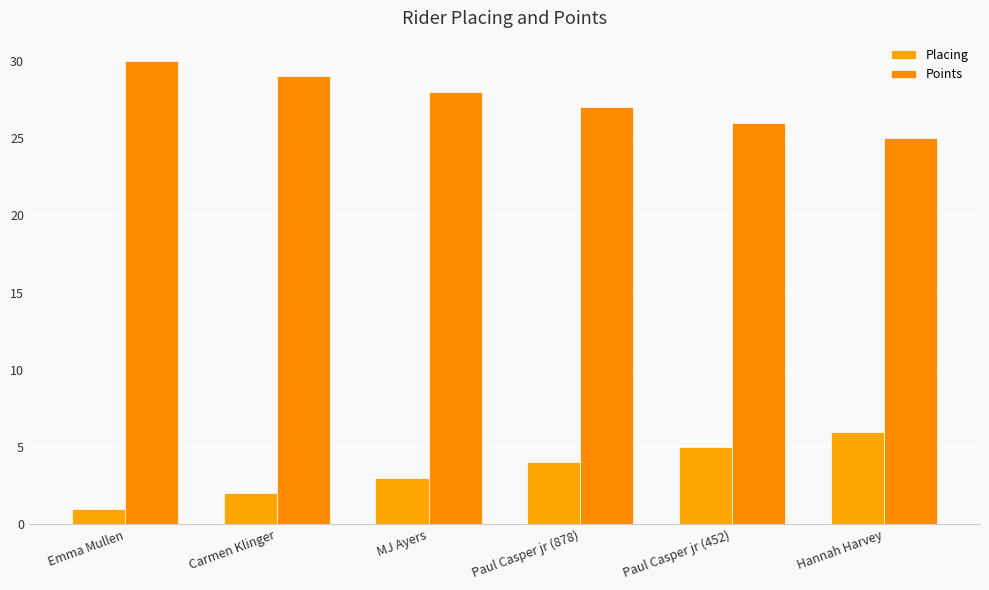

How many bars are there in each group?

2